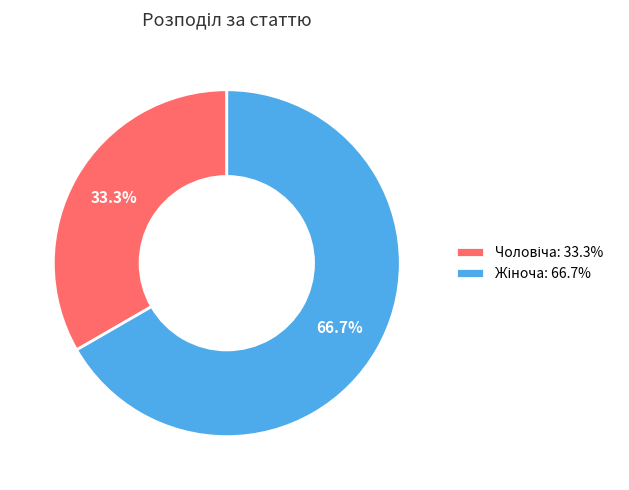

Does any single category account for the majority?

Yes